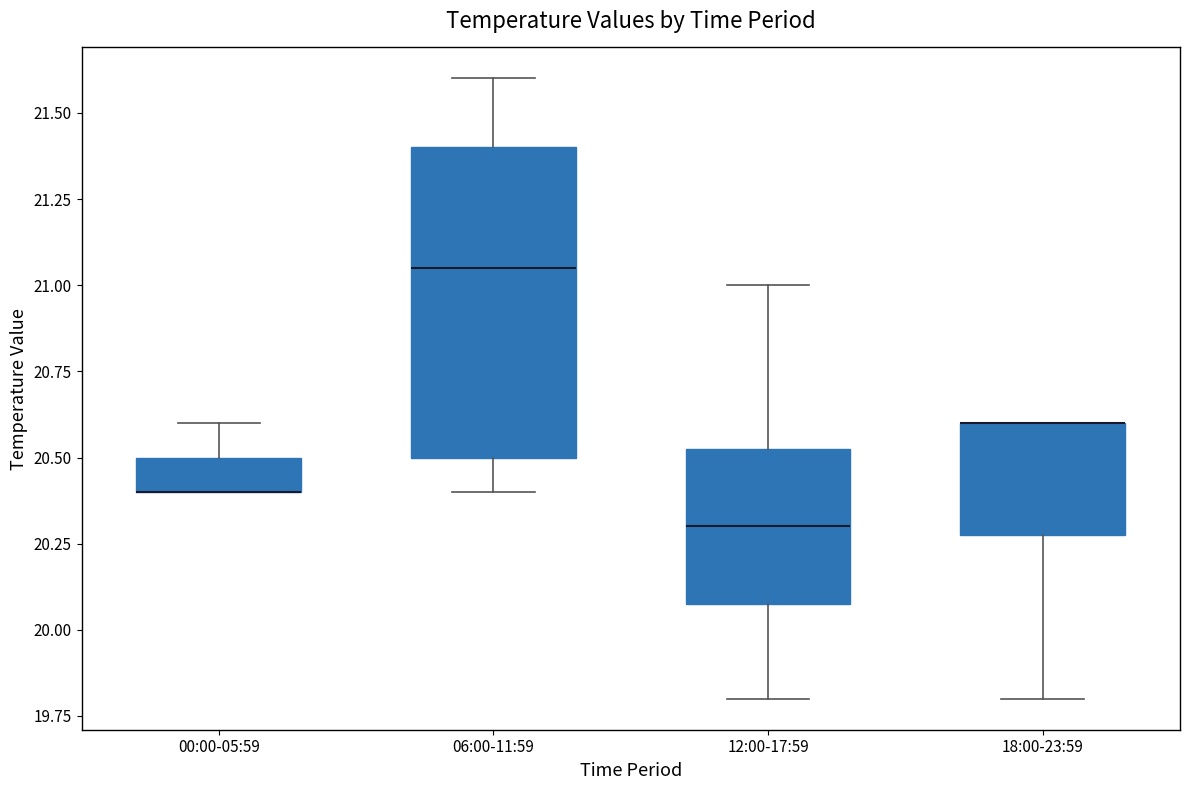

Reading left to right, read every box against the y-axis: the position of its median line, the range the box covers, and the ends of its whiskers. The values are not printed on the chart, so give them approximately, as read against the axis.

00:00-05:59: median 20.40 (drawn on the box's lower edge), box 20.40 to 20.50, whiskers 20.40 to 20.60
06:00-11:59: median 21.05, box 20.50 to 21.40, whiskers 20.40 to 21.60
12:00-17:59: median 20.30, box 20.10 to 20.55, whiskers 19.80 to 21.00
18:00-23:59: median 20.60 (drawn on the box's upper edge), box 20.30 to 20.60, whiskers 19.80 to 20.60